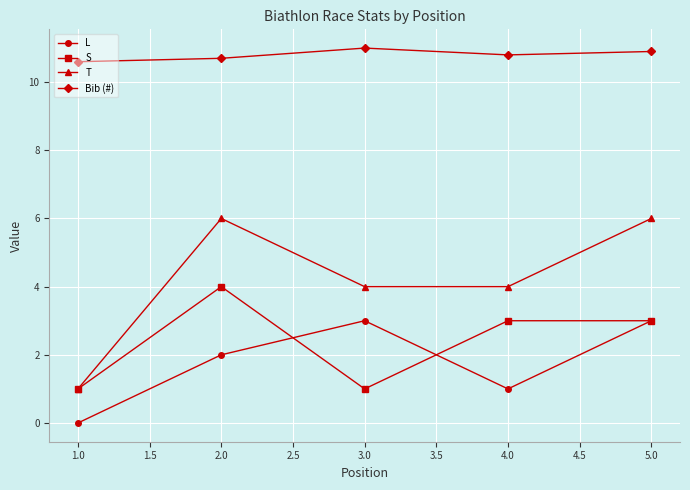

True or false: L has a value of 3.0 at 3.0.

True